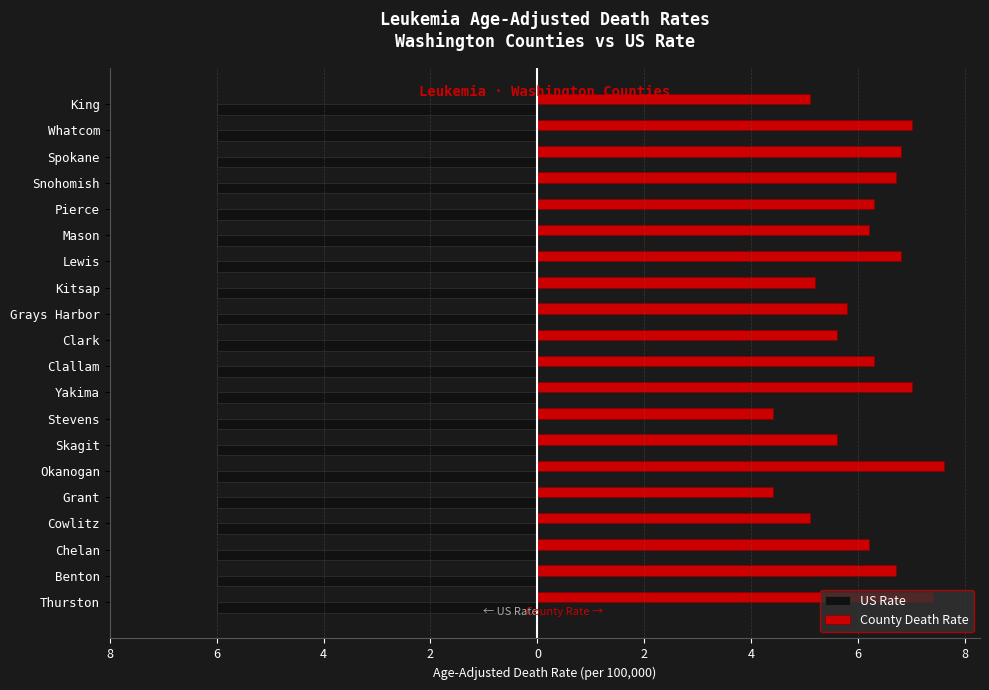

What is the average value of the County Death Rate series?

6.1